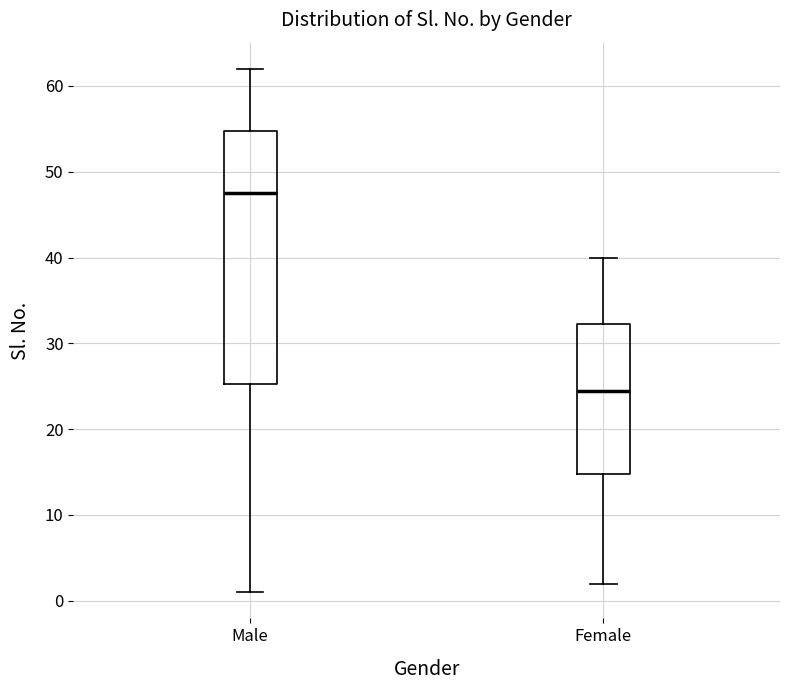

Which box has the lowest median line?

Female